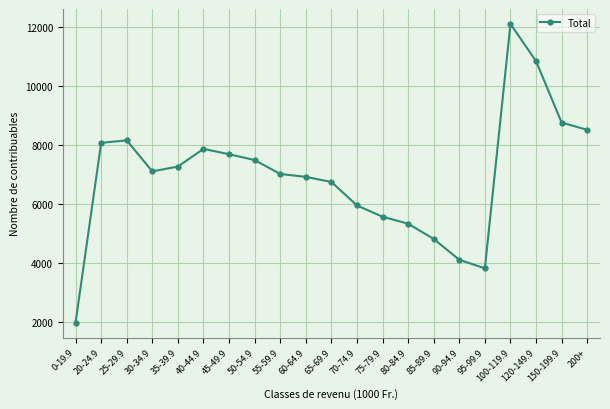

Between 55-59.9 and 25-29.9, which is larger?

25-29.9